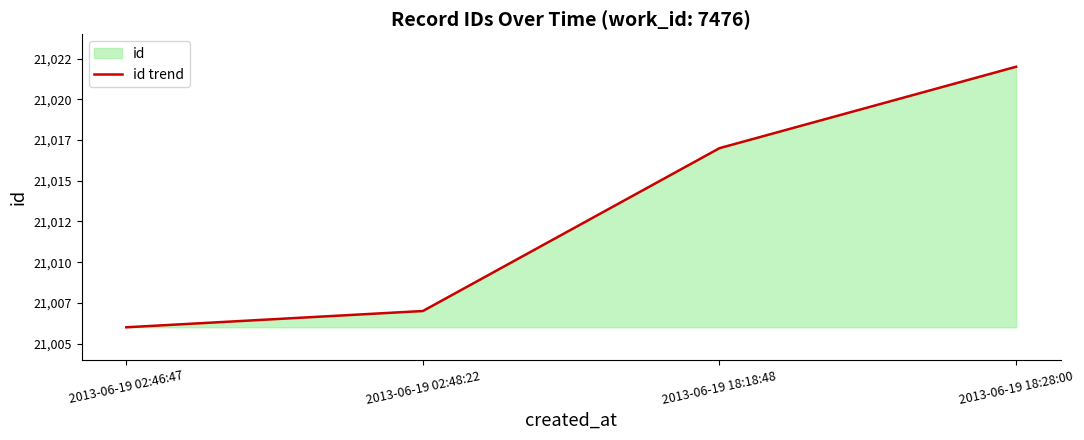

List the labels in order of value, largest first.

2013-06-19 18:28:00, 2013-06-19 18:18:48, 2013-06-19 02:48:22, 2013-06-19 02:46:47